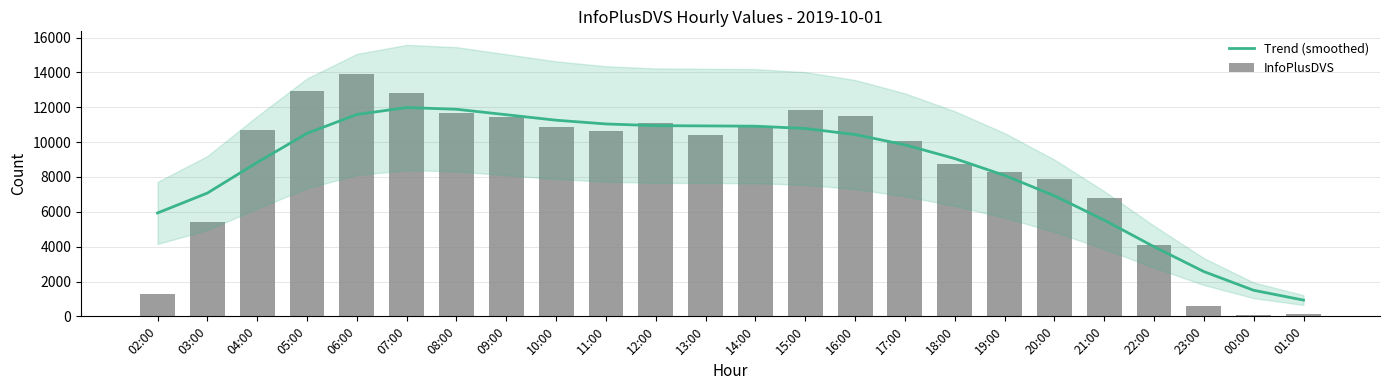

What is the difference between the highest and lowest values at 14:00?

38